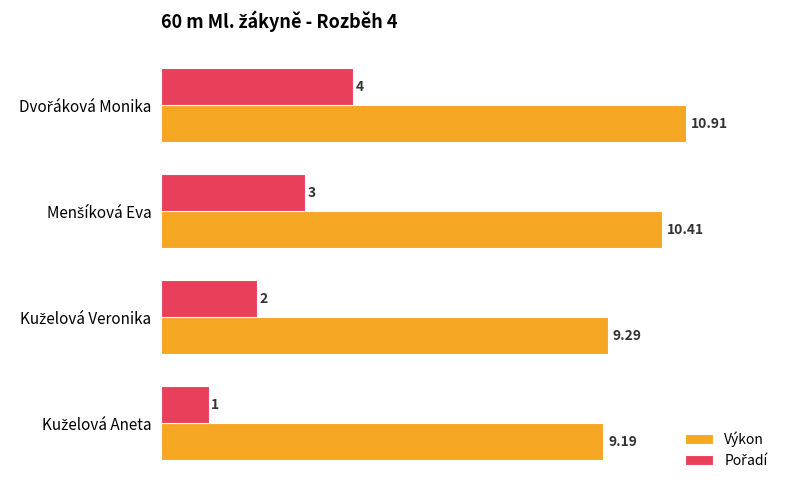

What is the difference between the second highest and minimum values in the Výkon series?

1.2